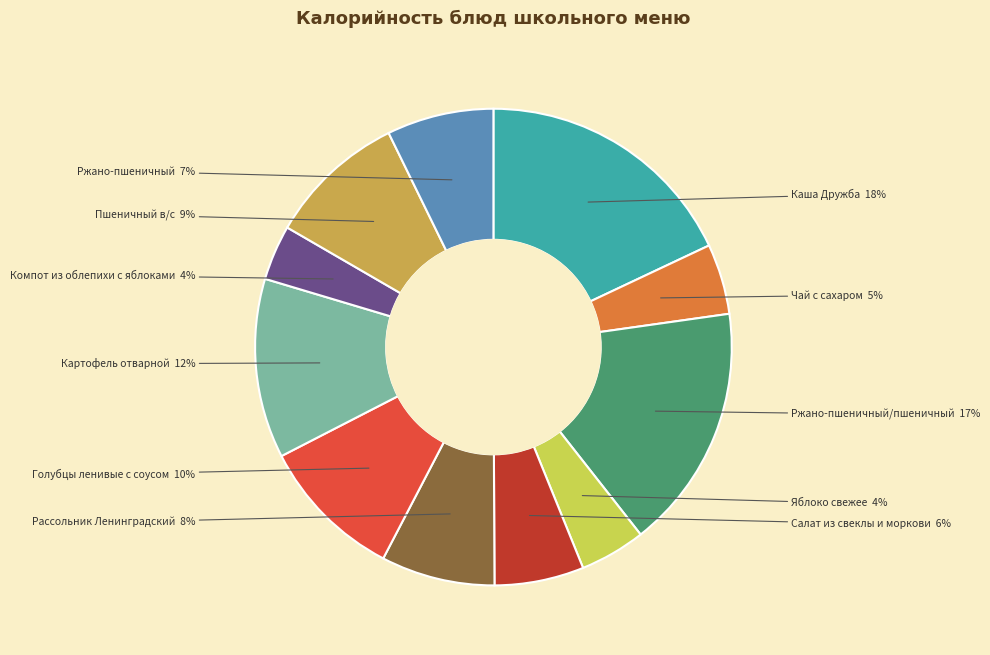

Do Ржано-пшеничный and Пшеничный в/с together represent more than half of the pie?

No